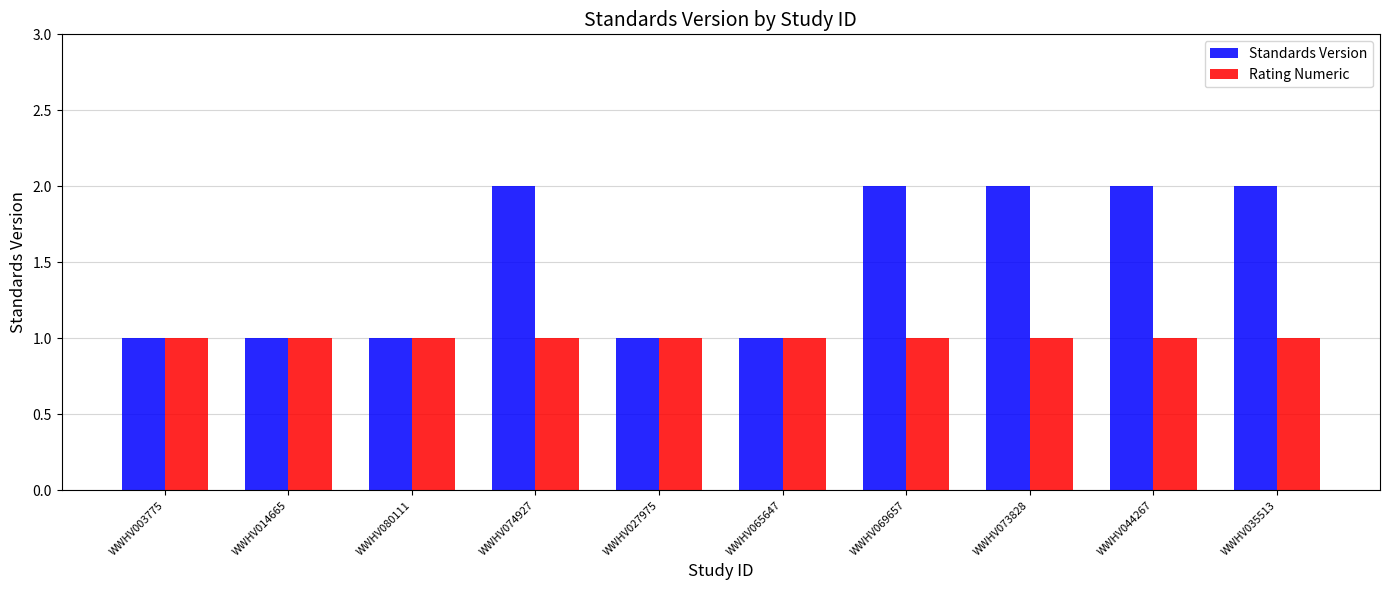

What are all the series names shown in the legend?

Standards Version, Rating Numeric